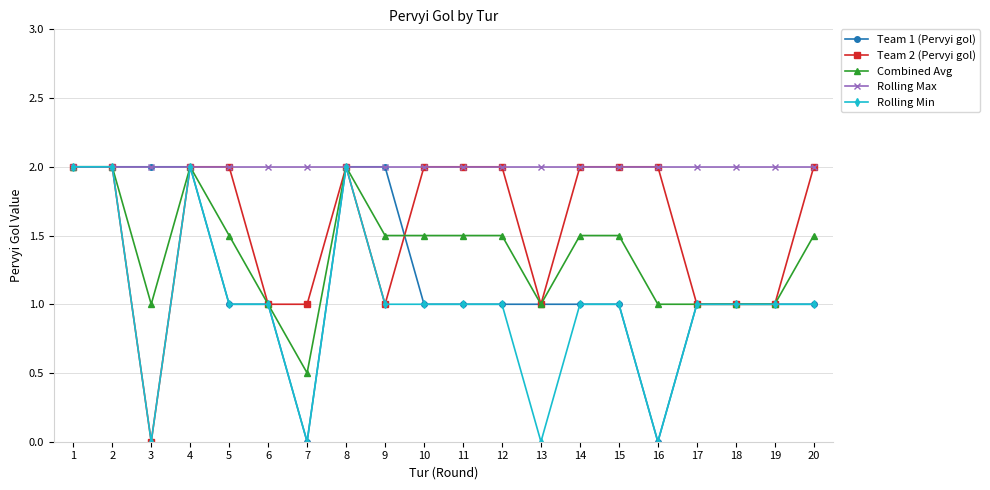

What is the lowest value of the Rolling Max series?

2.0